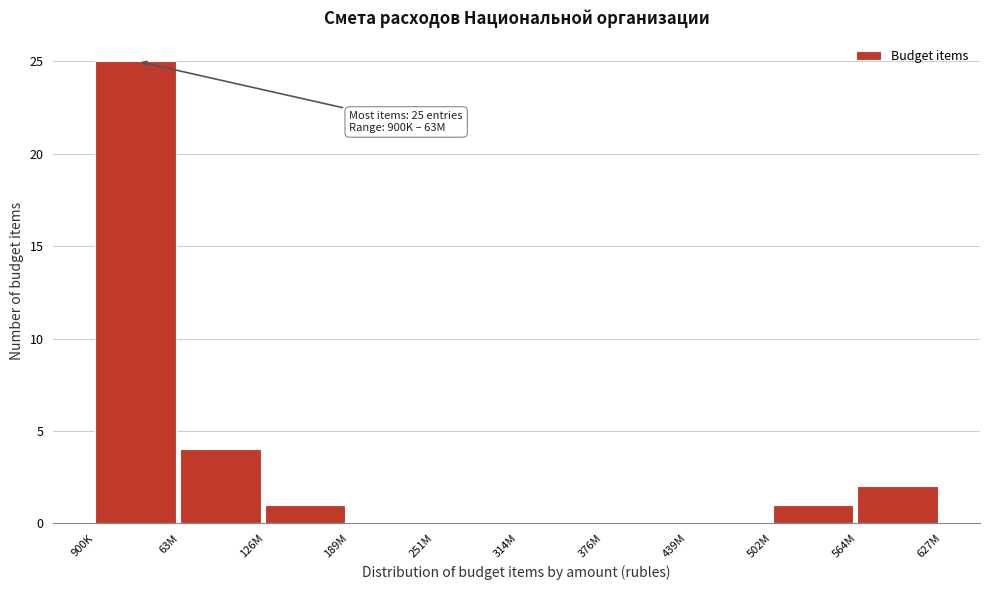

Reading left to right, extract all data points from this chart.

900K=25	63M=4	126M=1	189M=0	251M=0	314M=0	376M=0	439M=0	502M=1	564M=2